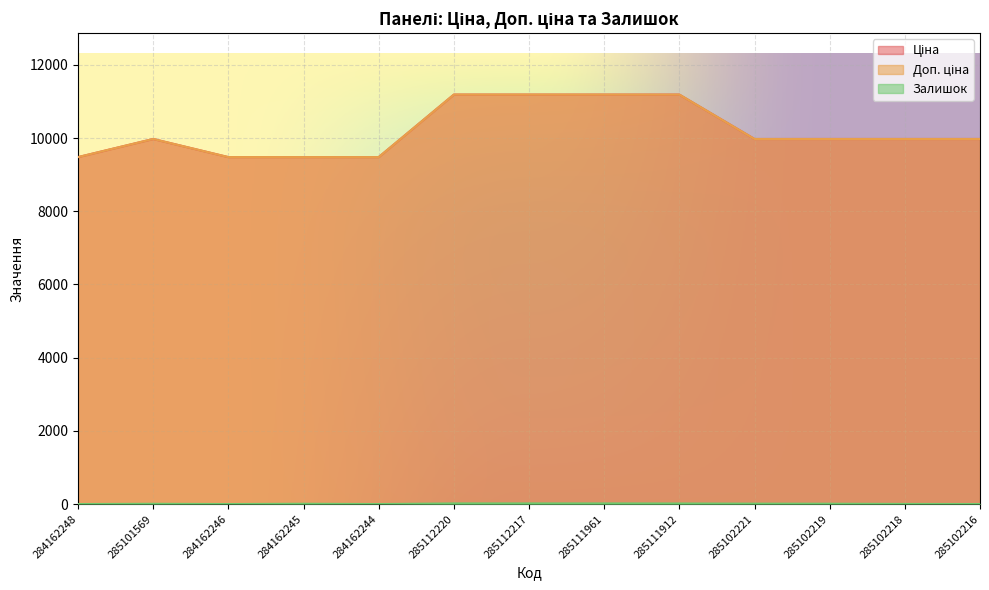

Where is Ціна nearest to the value 10334?

285101569